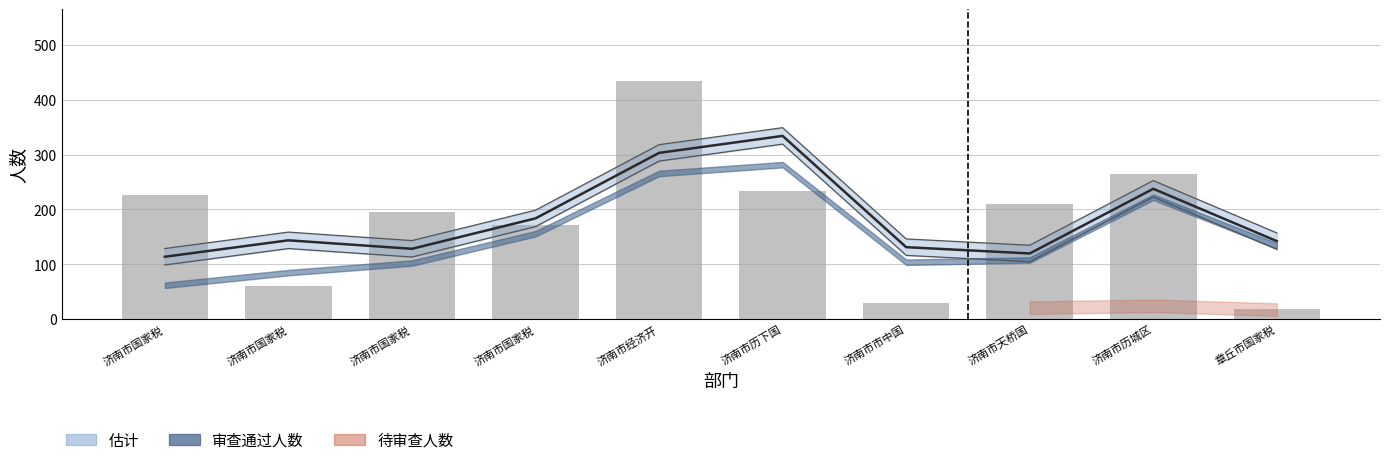

At which label is the value closest to 227?

济南市国家税